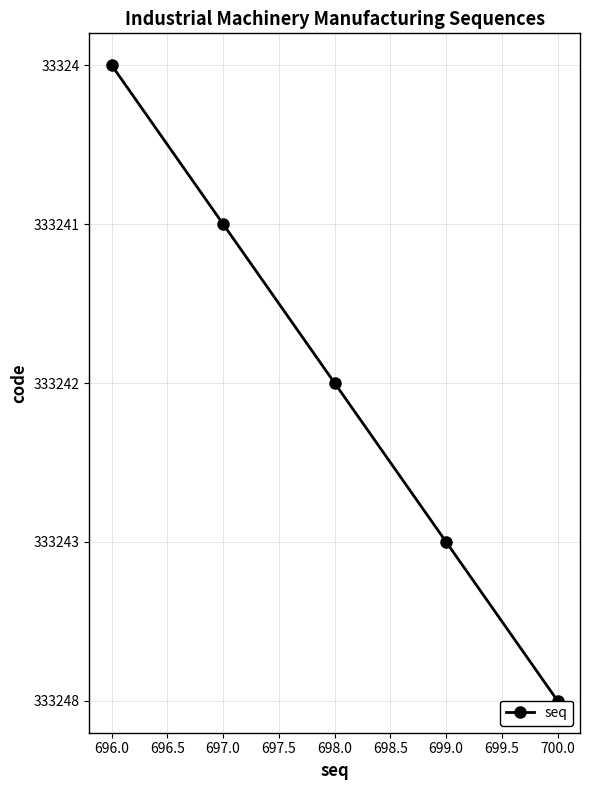

The chart shows a value of 9715 at 695.5. True or false?

False